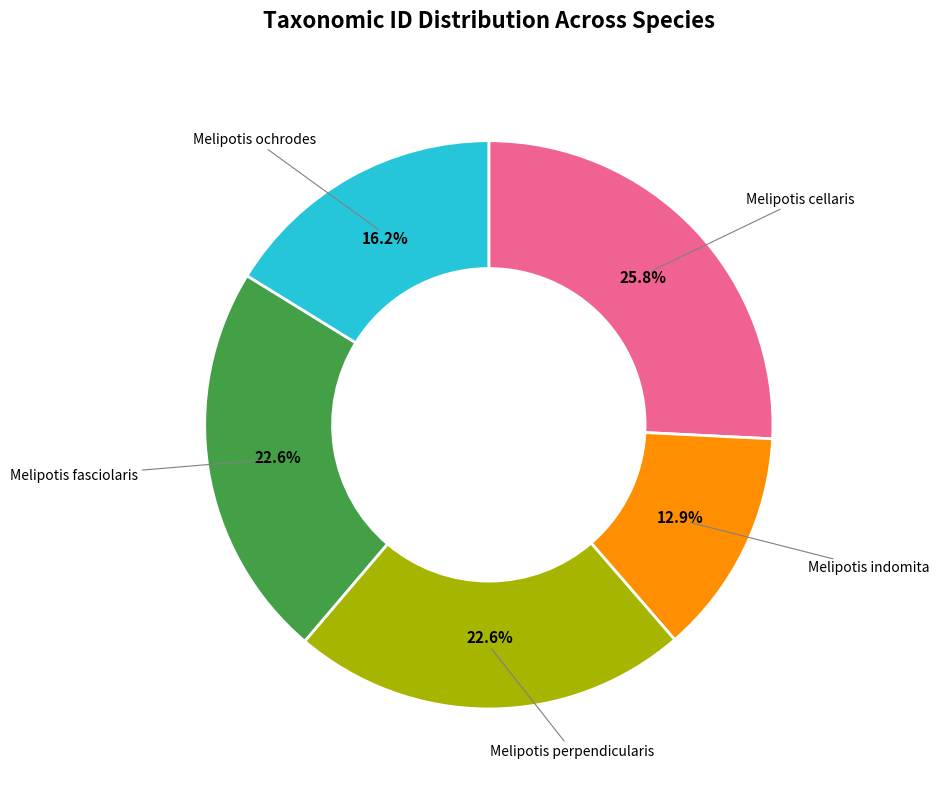

To the nearest percent, what is the difference between the Melipotis fasciolaris and Melipotis ochrodes slice percentages?

6%